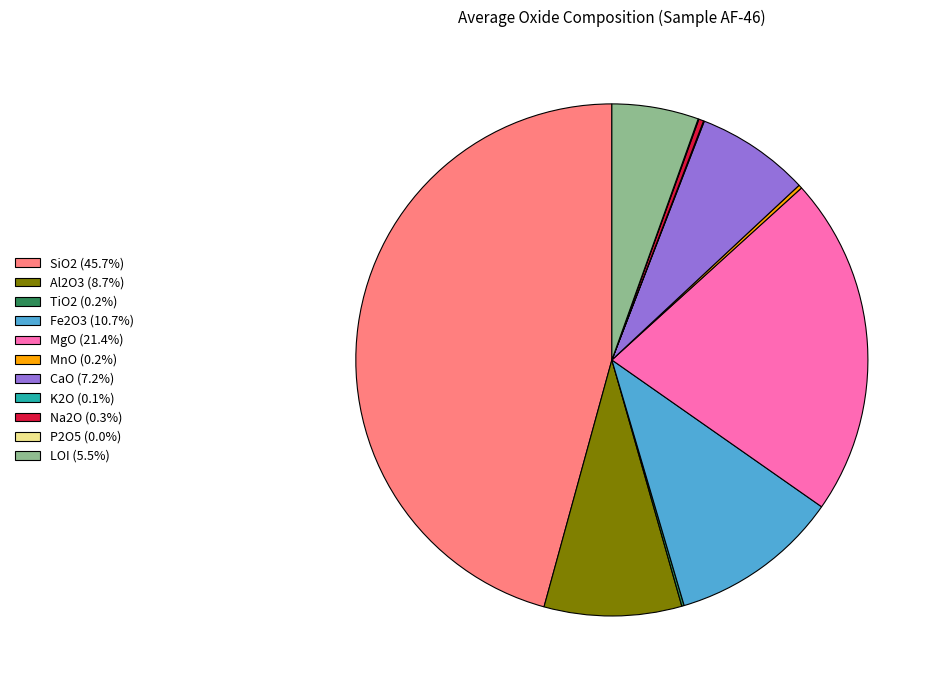

Does CaO (7.2%) represent more than half of the total?

No